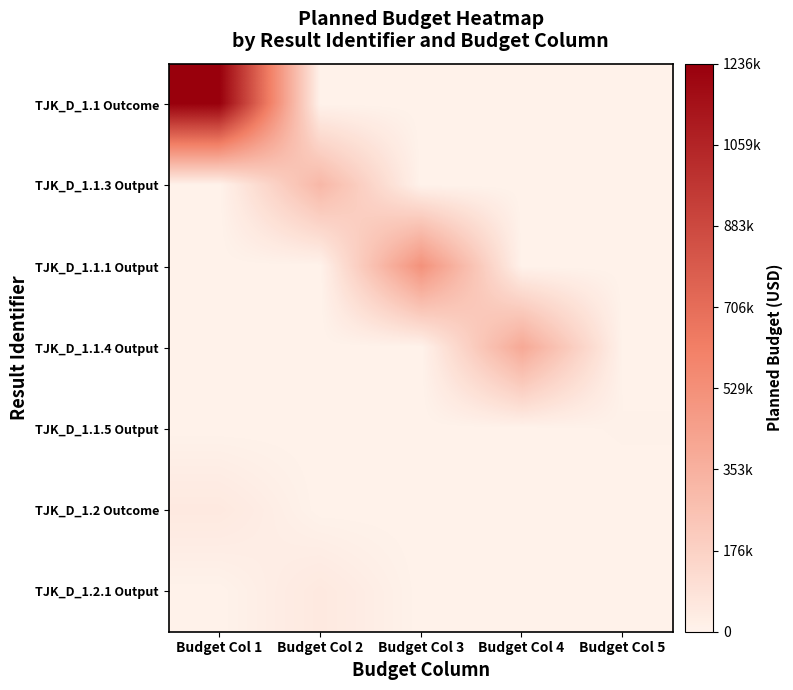

Rank the series by their maximum value, from lowest to highest.

TJK_D_1.1.5 Output, TJK_D_1.2 Outcome, TJK_D_1.2.1 Output, TJK_D_1.1.3 Output, TJK_D_1.1.4 Output, TJK_D_1.1.1 Output, TJK_D_1.1 Outcome